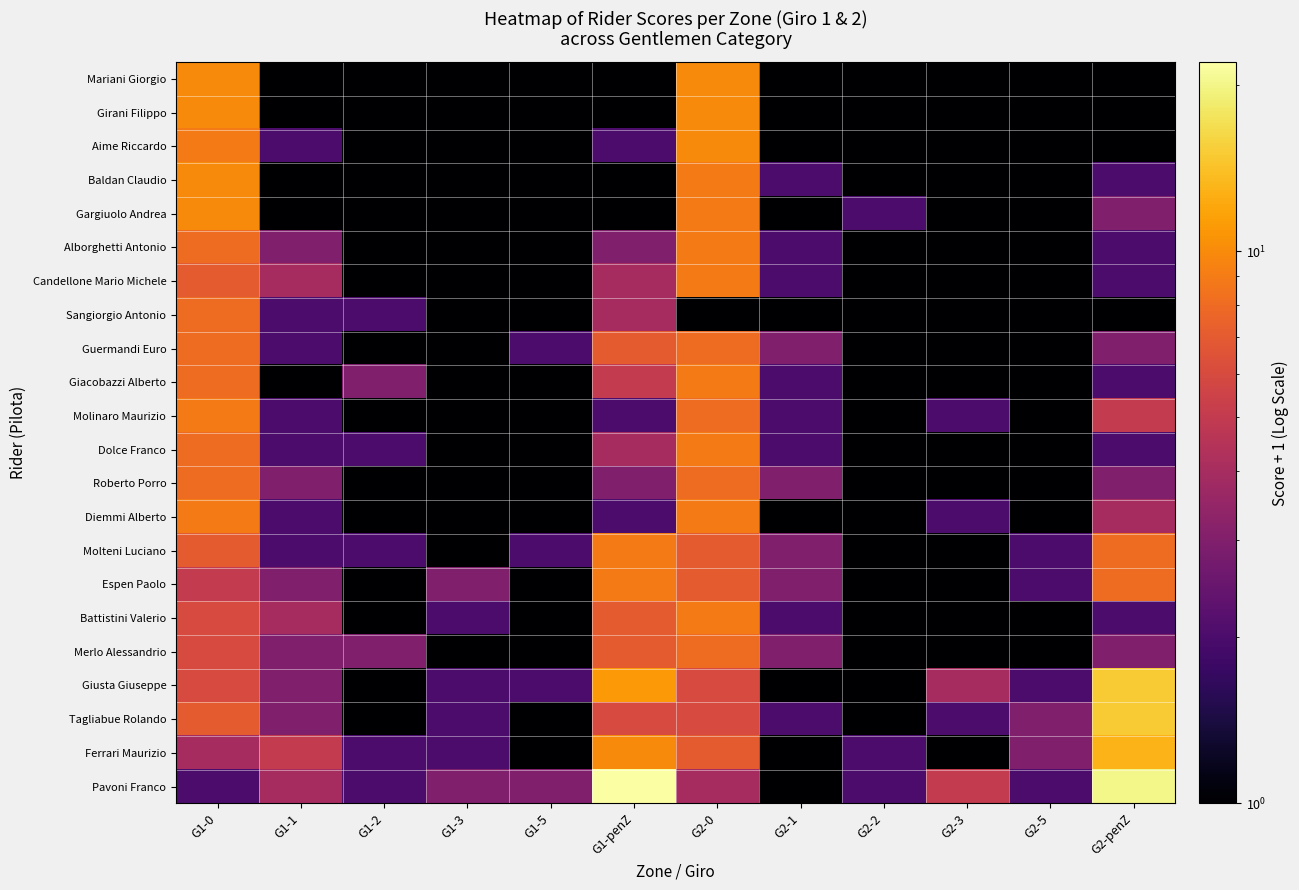

Which label corresponds to the largest value in the chart?

G1-penZ